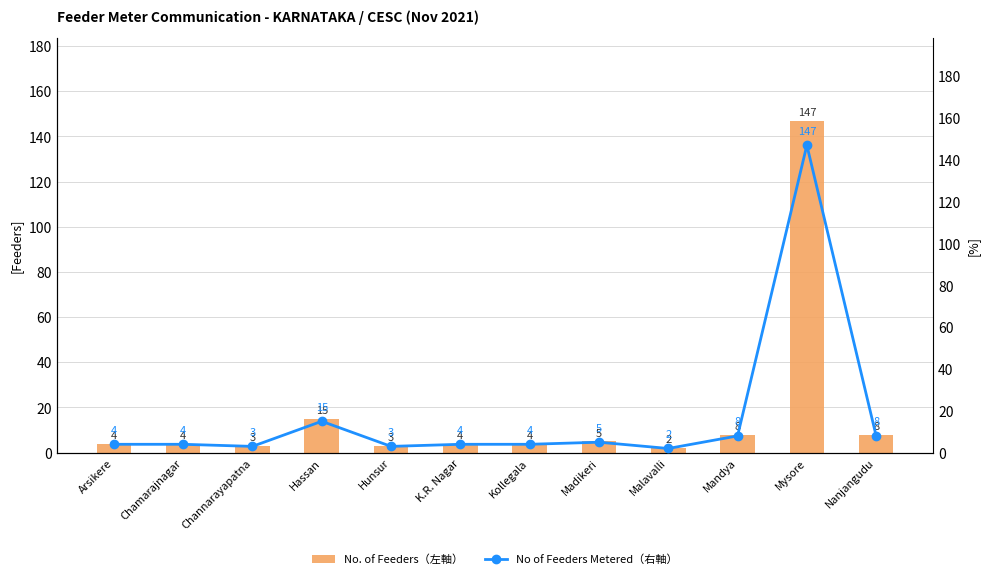

Which label corresponds to the largest value in the chart?

Mysore